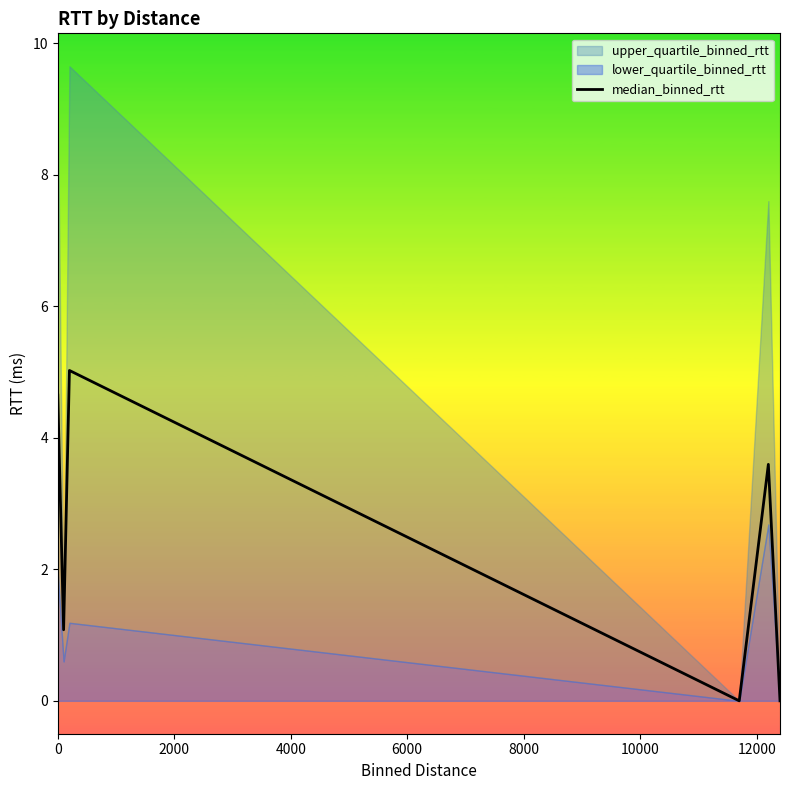

How many data points does each series have?

6